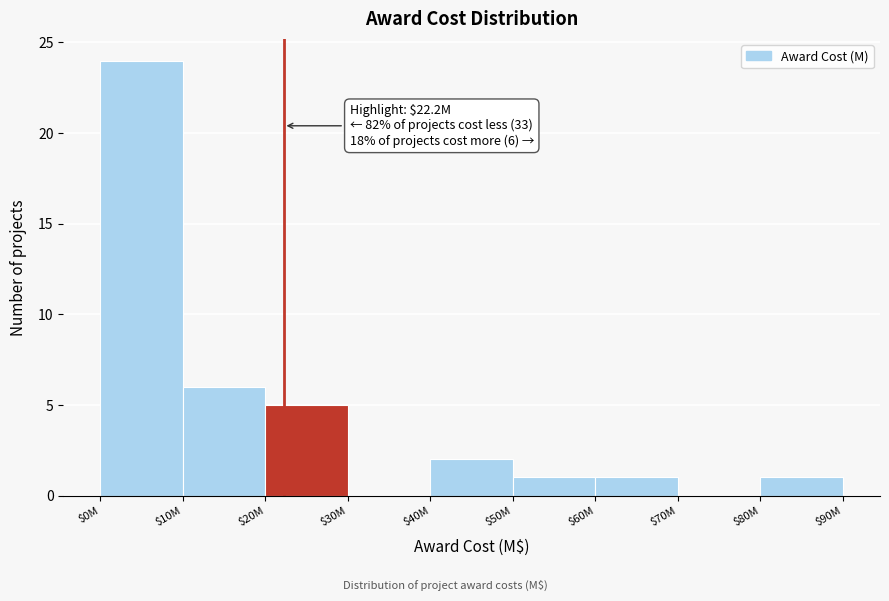

The chart shows a value of 1 at $80M. True or false?

True